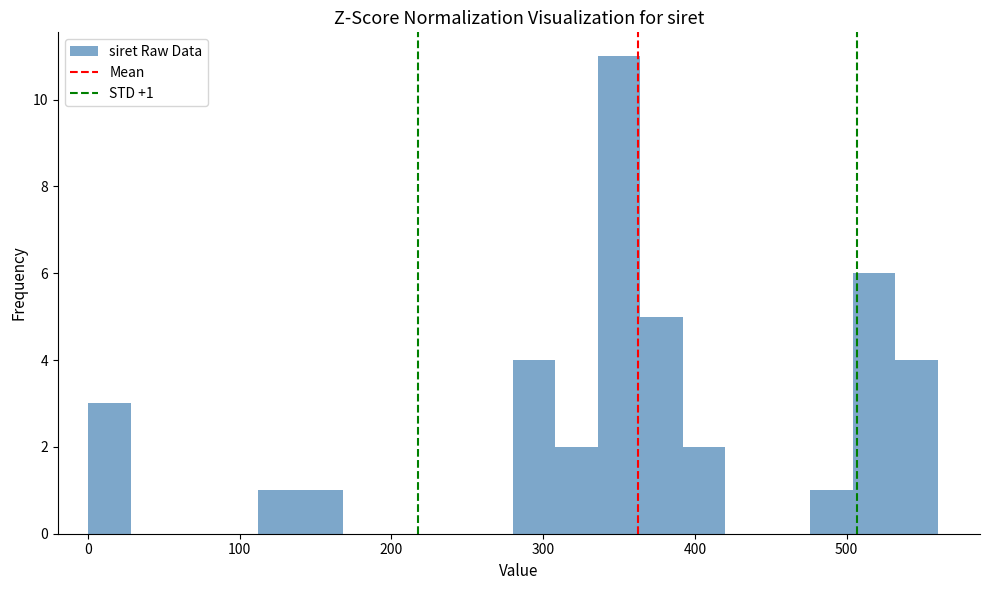

Around what value on the x-axis is the tallest bar? Give the approximate position of its centre, as read against the axis.

350